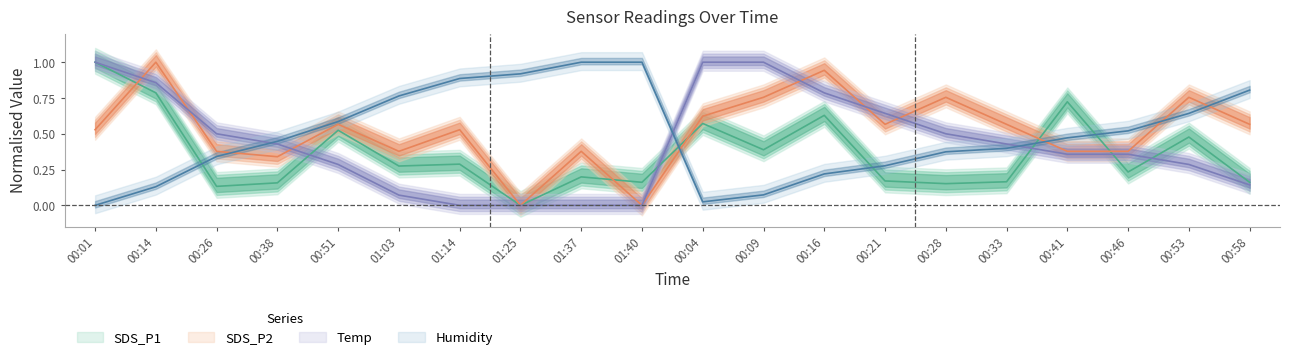

What position from the right is 00:58?

1